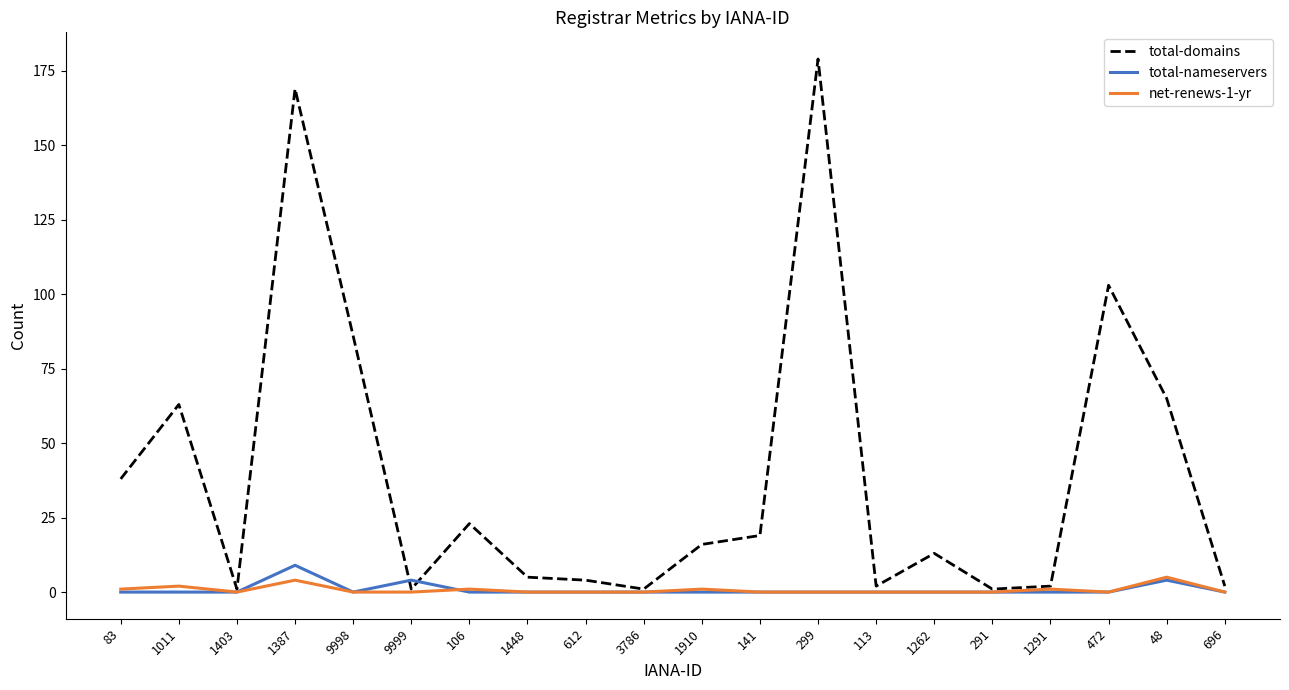

Which label corresponds to the largest value in the chart?

299